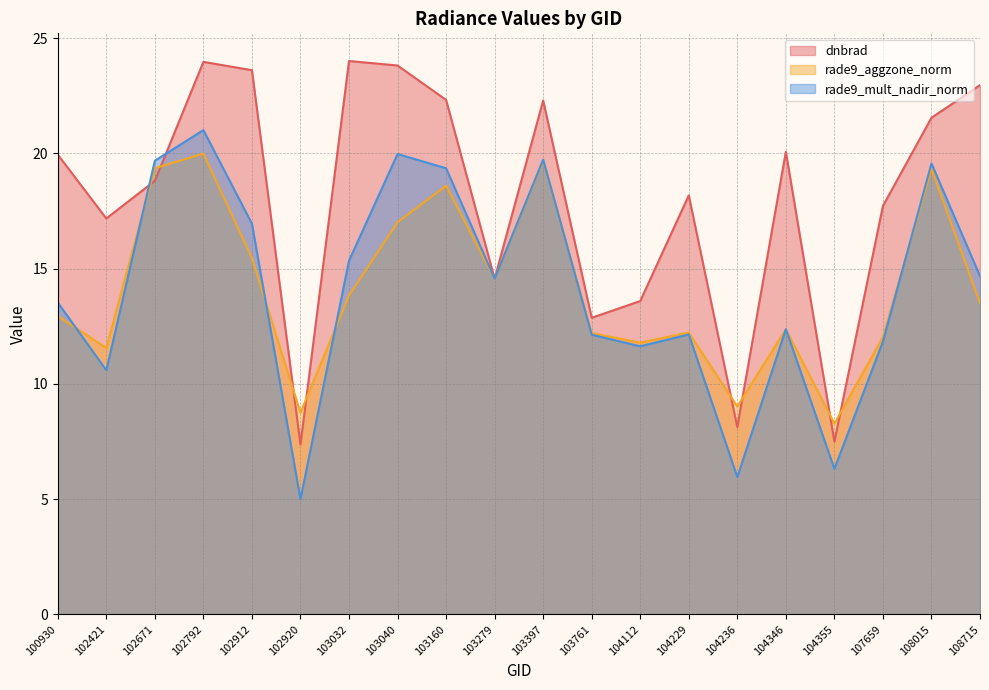

At 104112, list the series in order from largest to smallest.

dnbrad, rade9_aggzone_norm, rade9_mult_nadir_norm